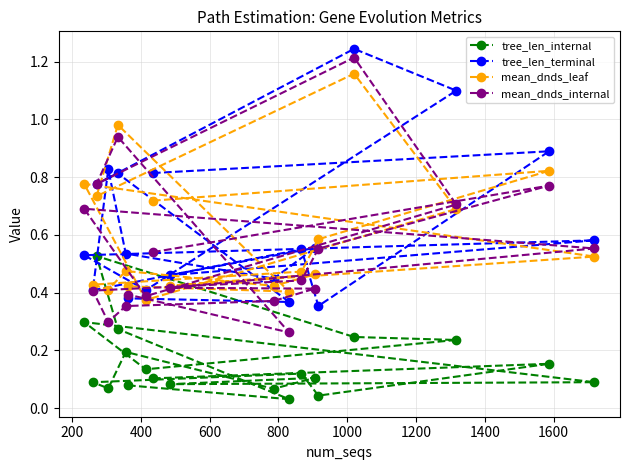

Which series has the largest range (max minus min)?

mean_dnds_internal